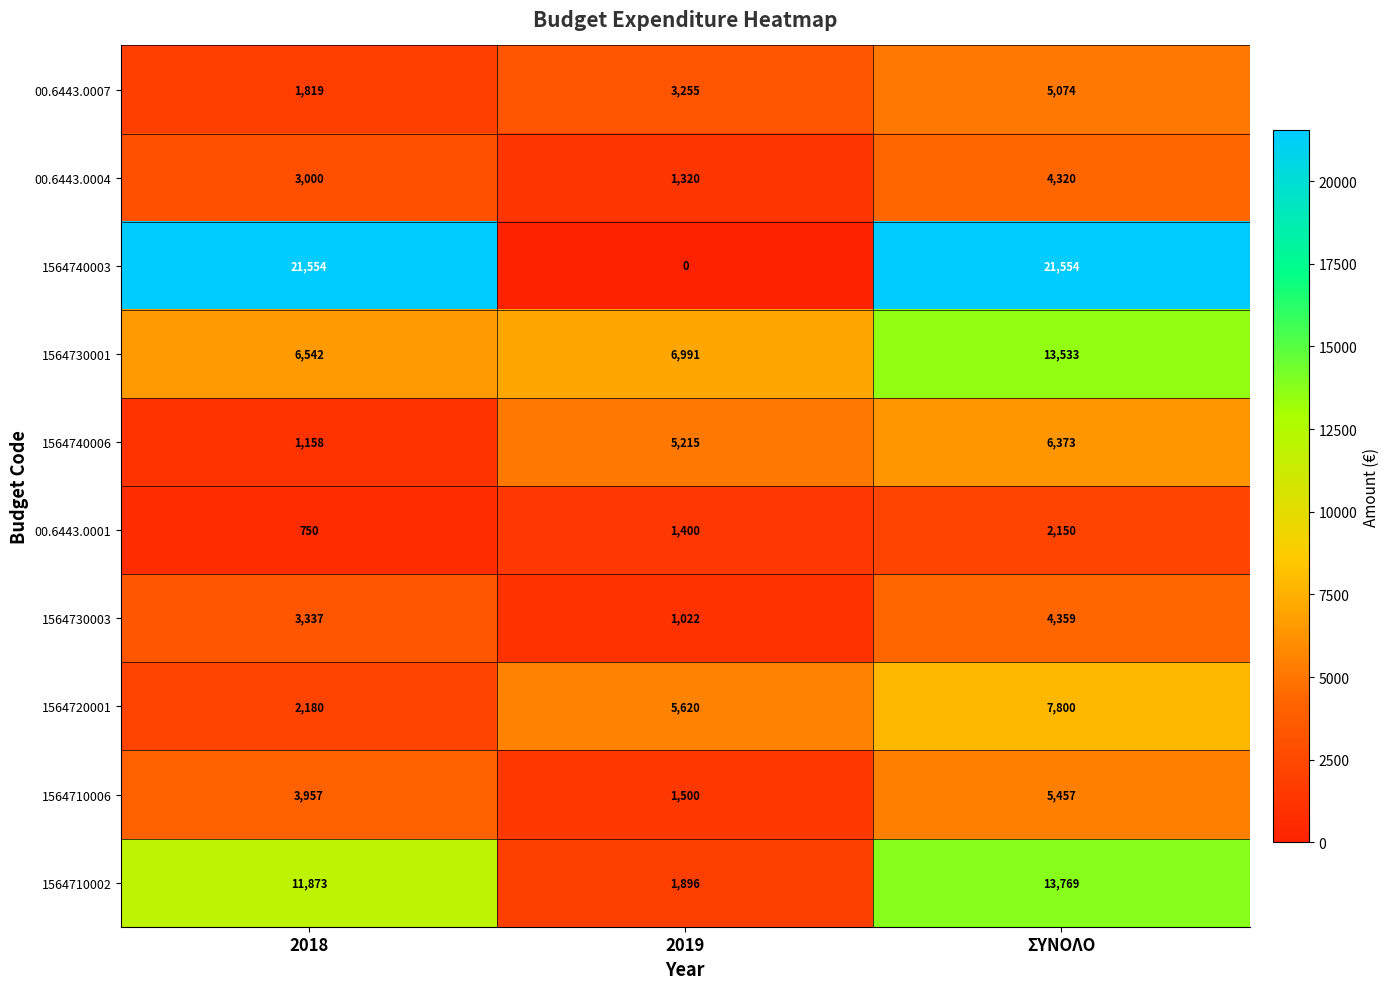

List the series in order of their peak value, lowest first.

00.6443.0001, 00.6443.0004, 1564730003, 00.6443.0007, 1564710006, 1564740006, 1564720001, 1564730001, 1564710002, 1564740003